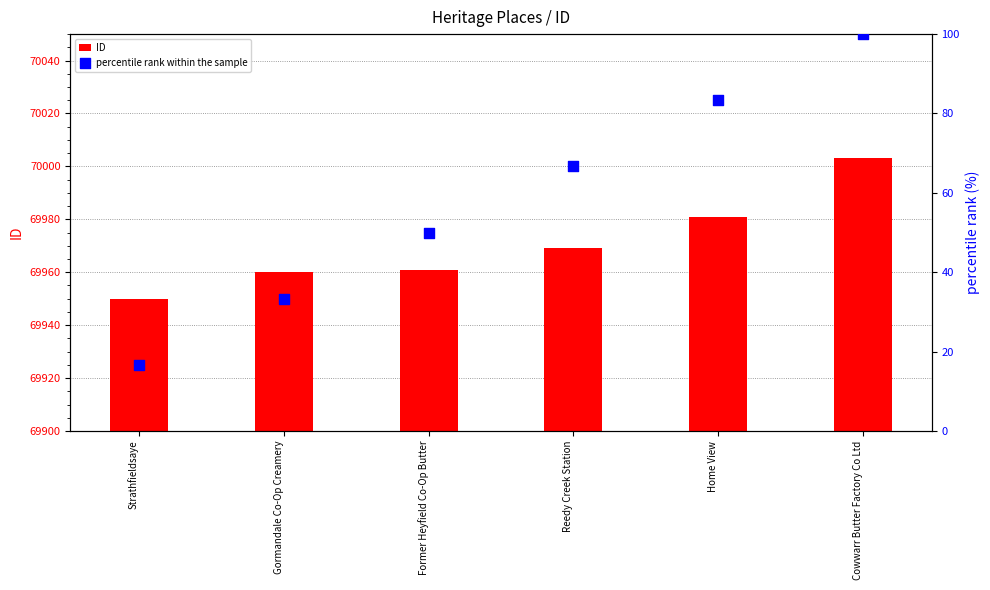

At how many categories does at least one series exceed 12362?

6